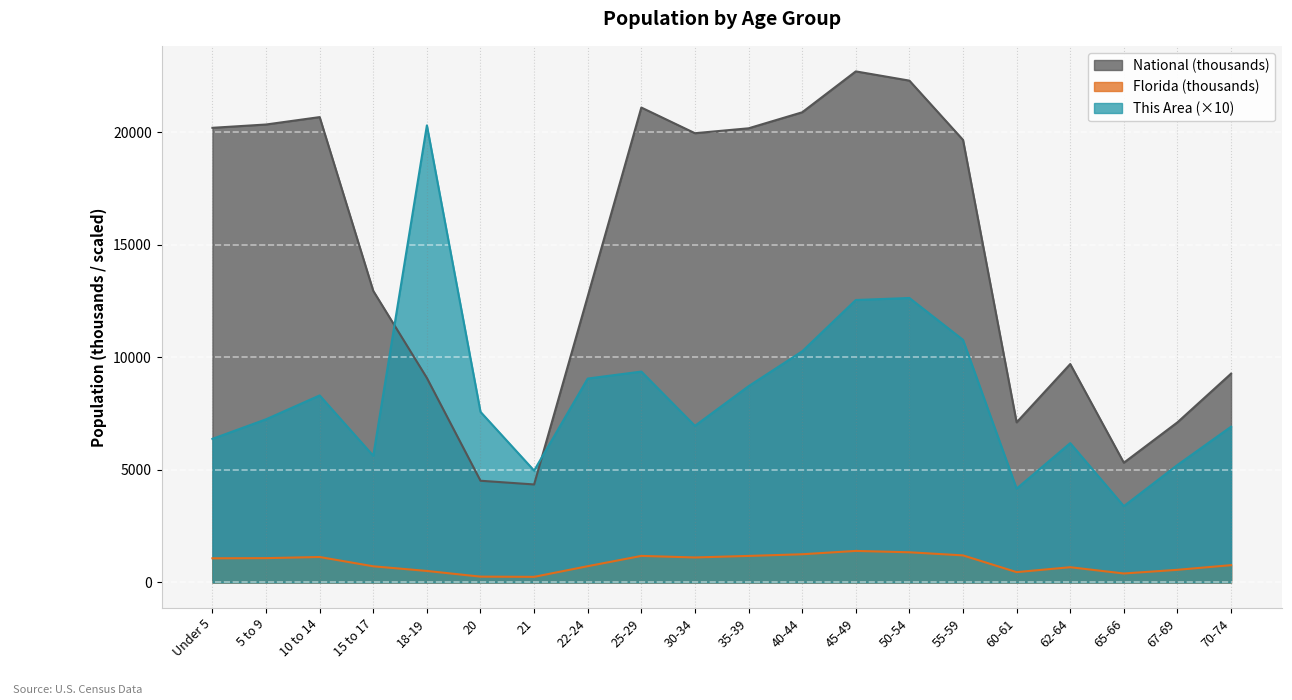

Where is the first local minimum for Florida?

21